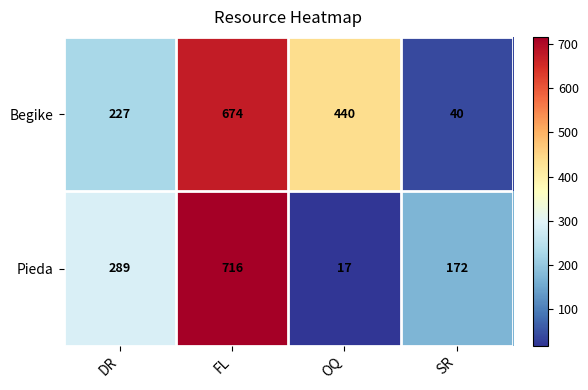

At which label does Begike first exceed 440?

FL